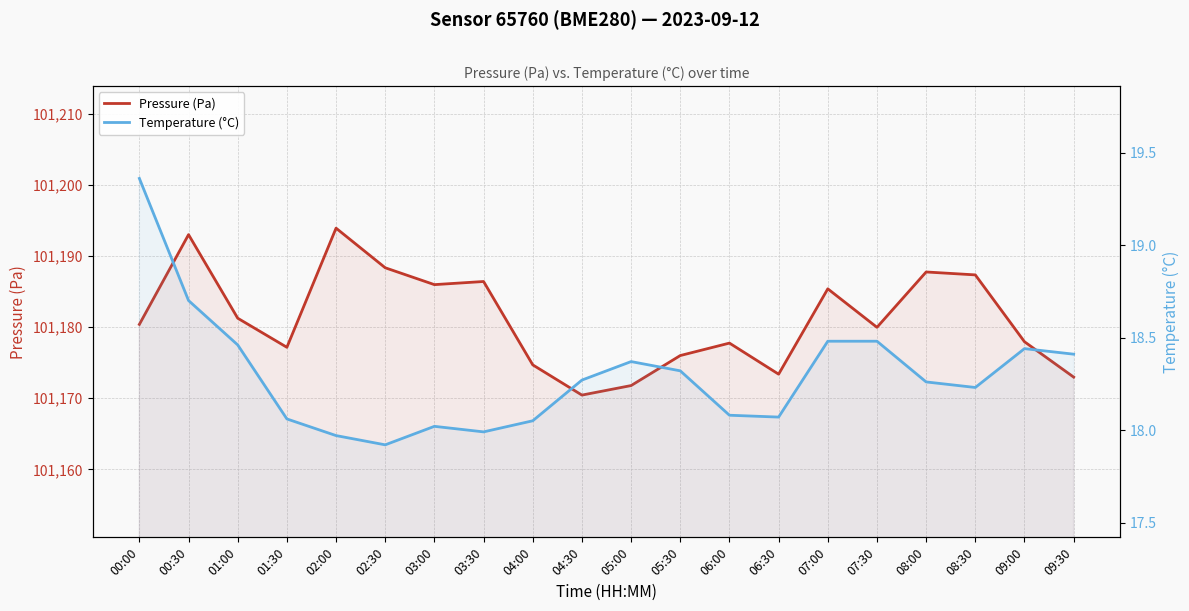

Is it true that Pressure (Pa) equals 180981.3 at 04:30?

False